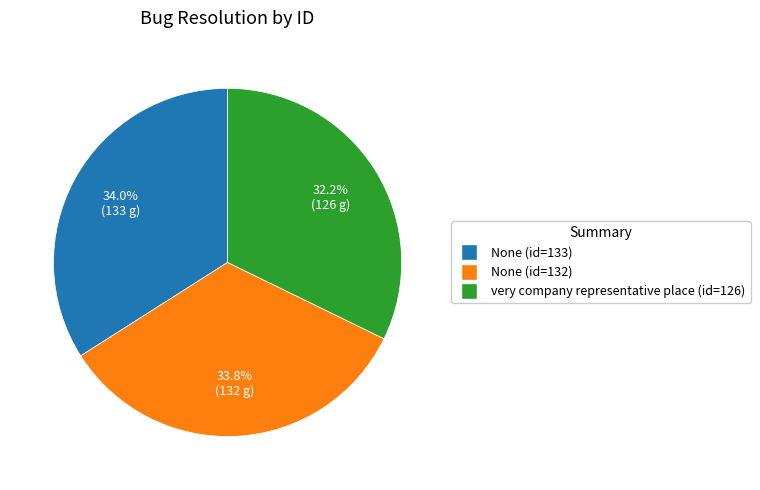

What is the ratio of the value at very company representative place (id=126) to the value at None (id=133)?

0.9